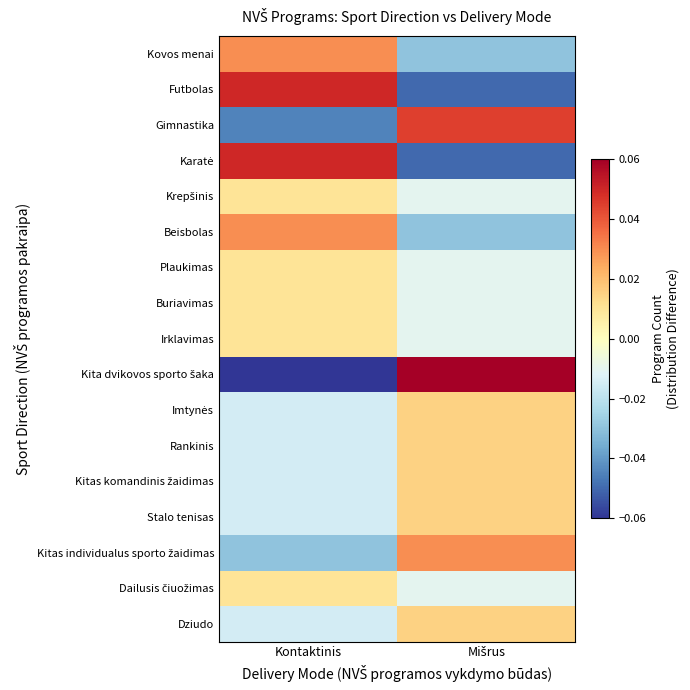

Which series changed the most between Kontaktinis and Mišrus?

Kita dvikovos sporto šaka